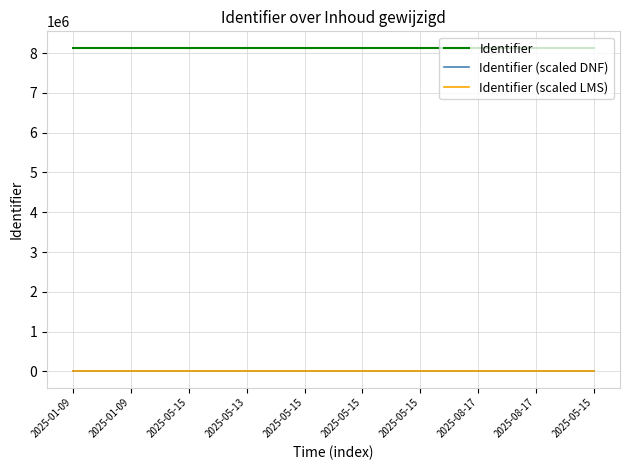

What is the maximum value for Identifier?

8141428.0